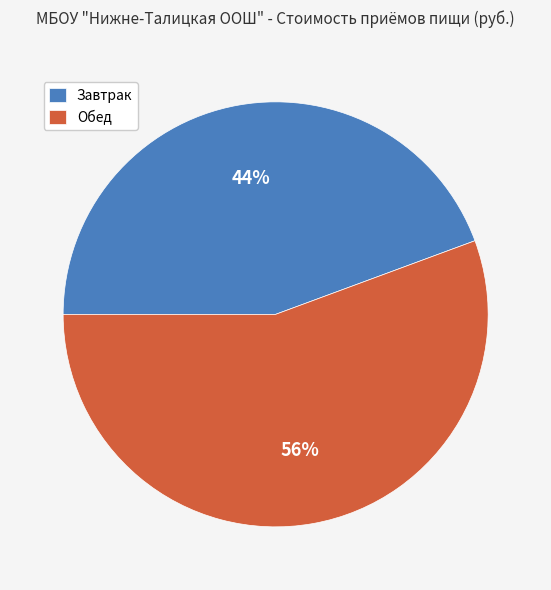

Count the number of slices in the pie.

2